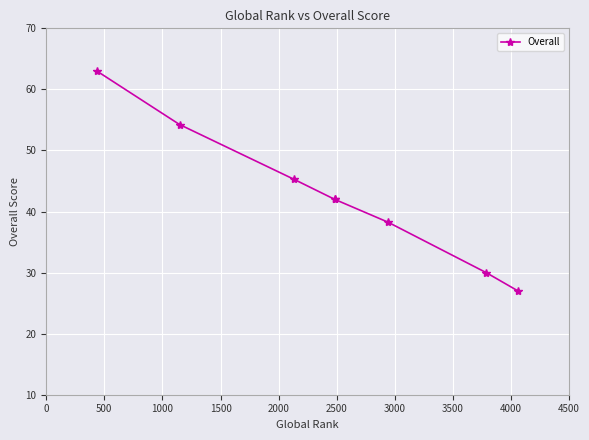

The chart shows a value of 42.0 at 0. True or false?

False